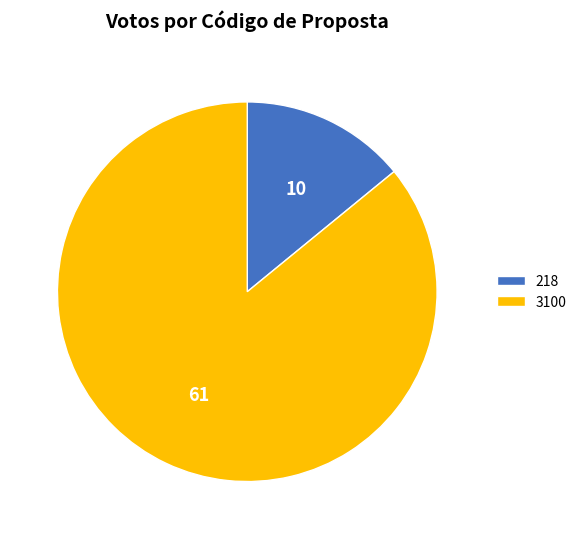

Is there a majority slice in this chart?

Yes